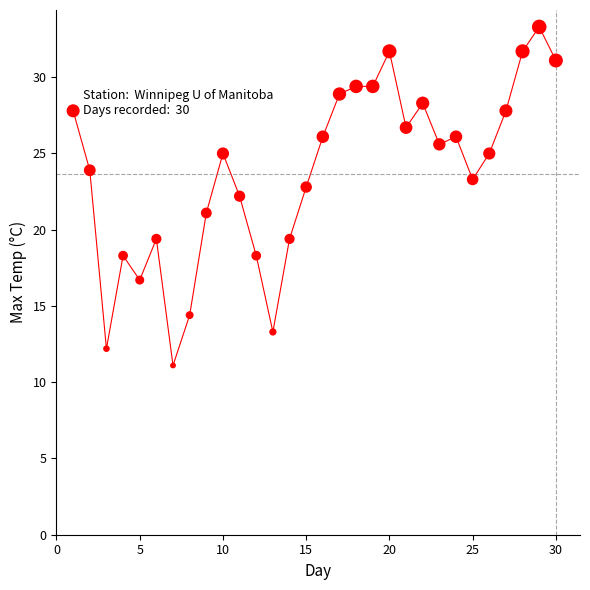

What is the range of X values (max minus min)?

29.0